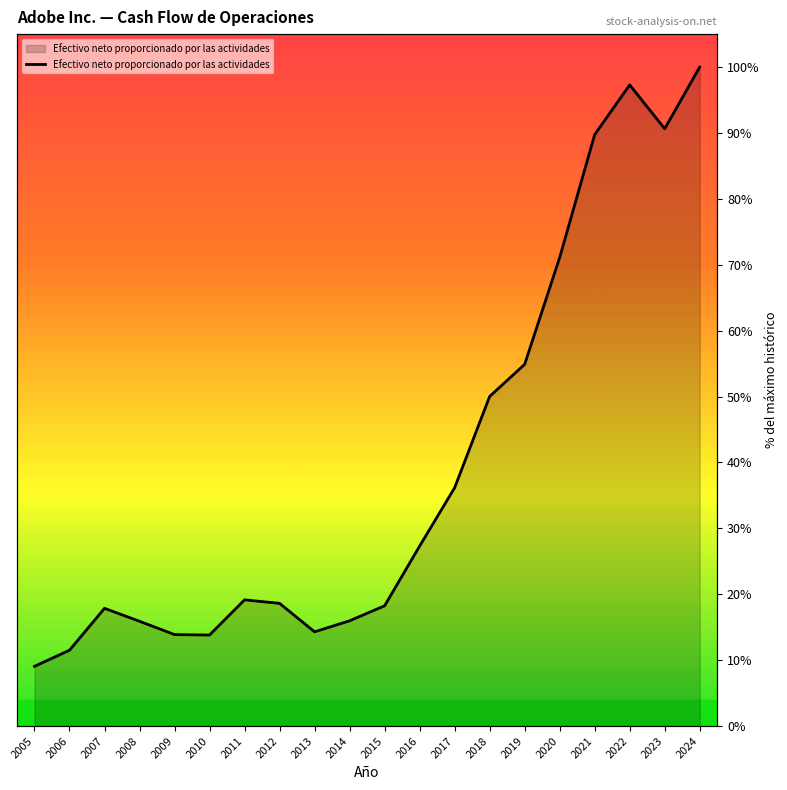

How many values exceed 19?

10